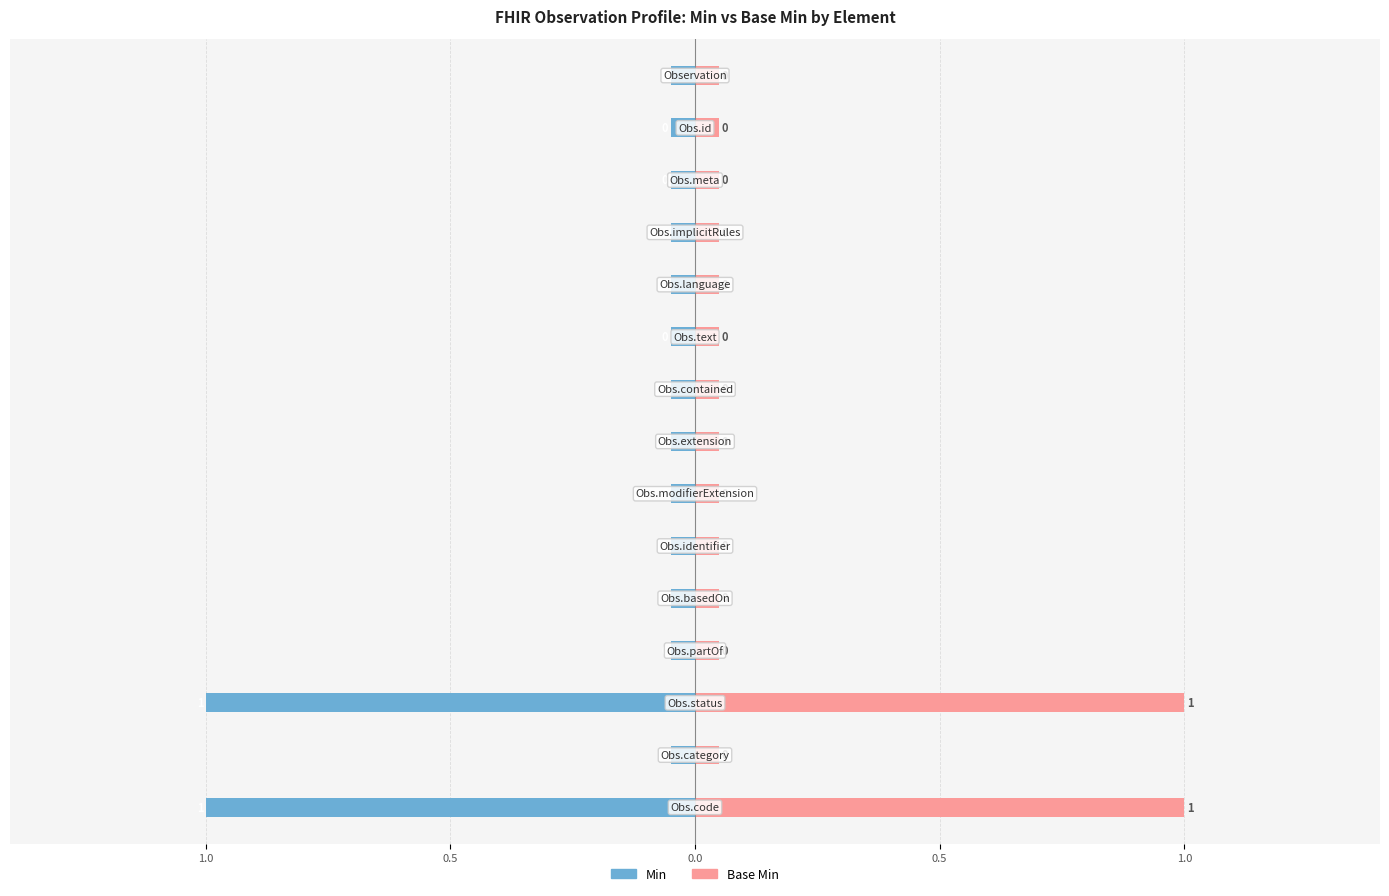

Are the bars grouped side by side (vs. stacked)?

Yes